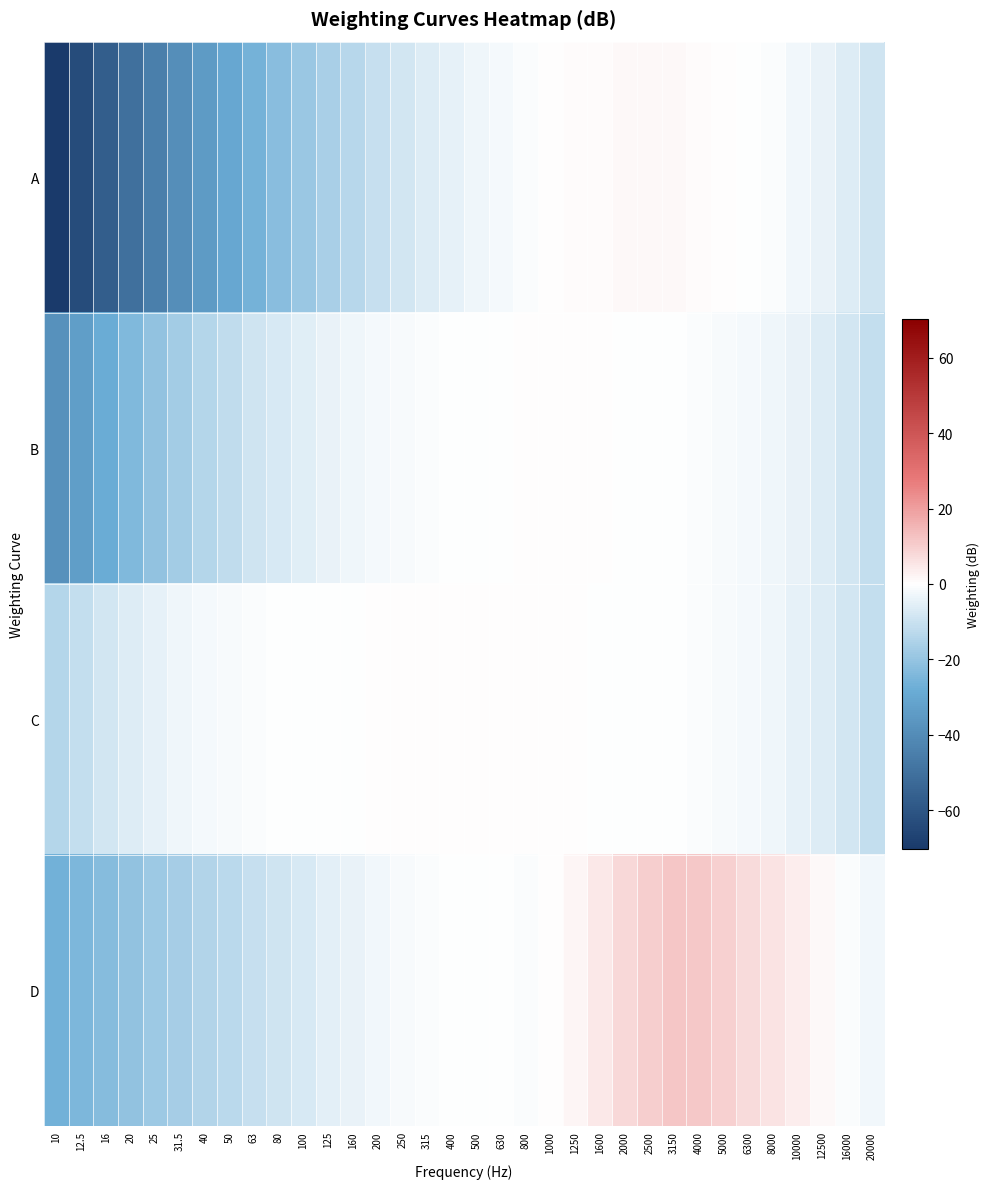

What is the smallest value displayed?

-70.4